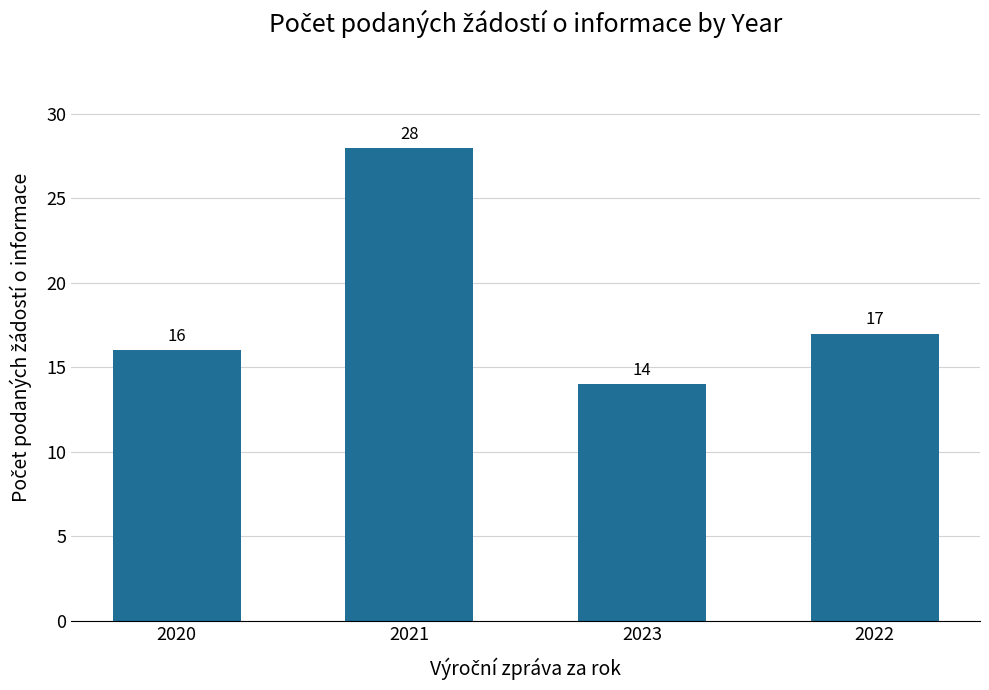

How many data points does each series have?

4